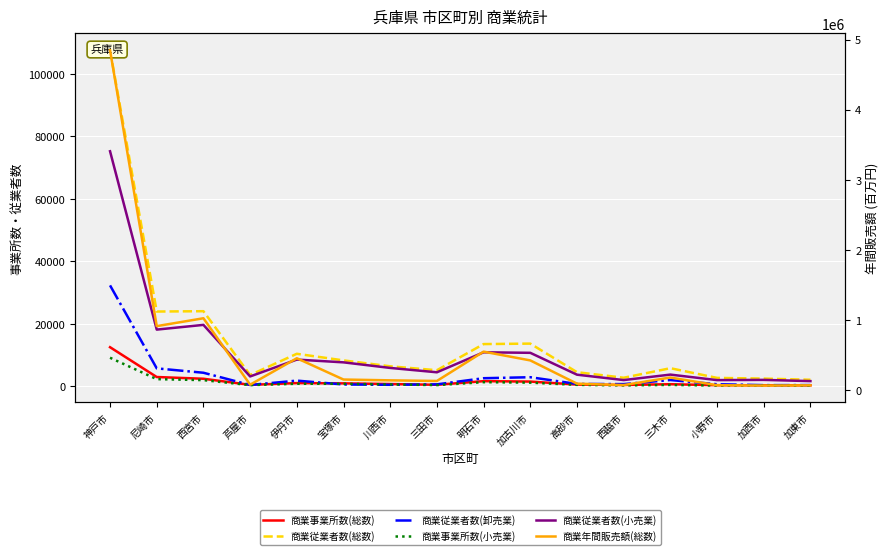

At how many categories does at least one series exceed 4662022?

1